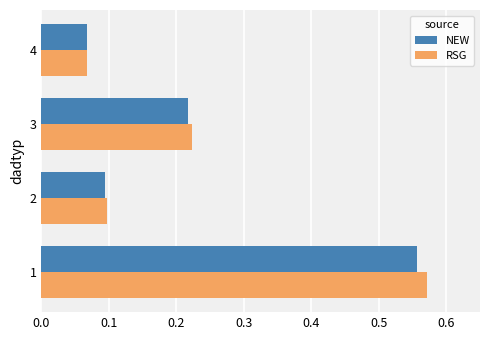

Which series has the largest total across all categories?

RSG